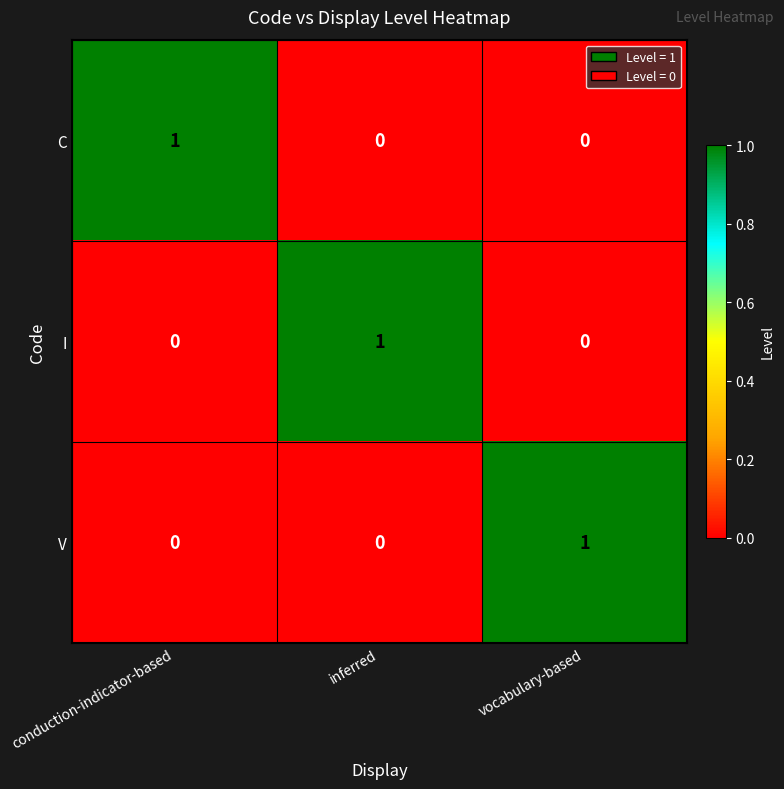

How many categories are shown in the chart?

3